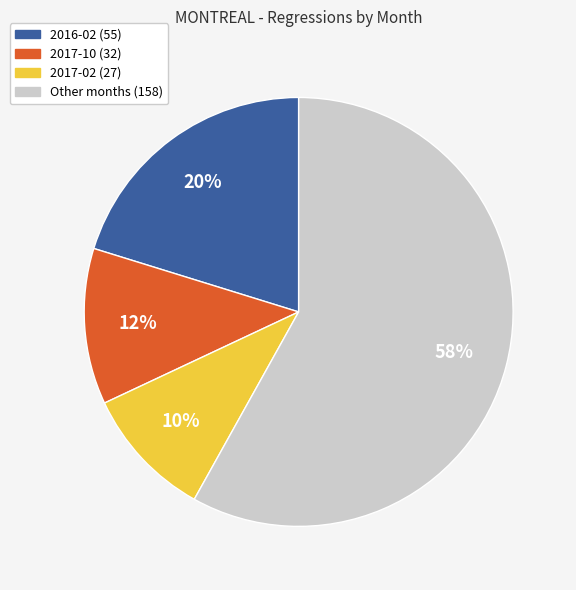

Does any single category account for the majority?

Yes